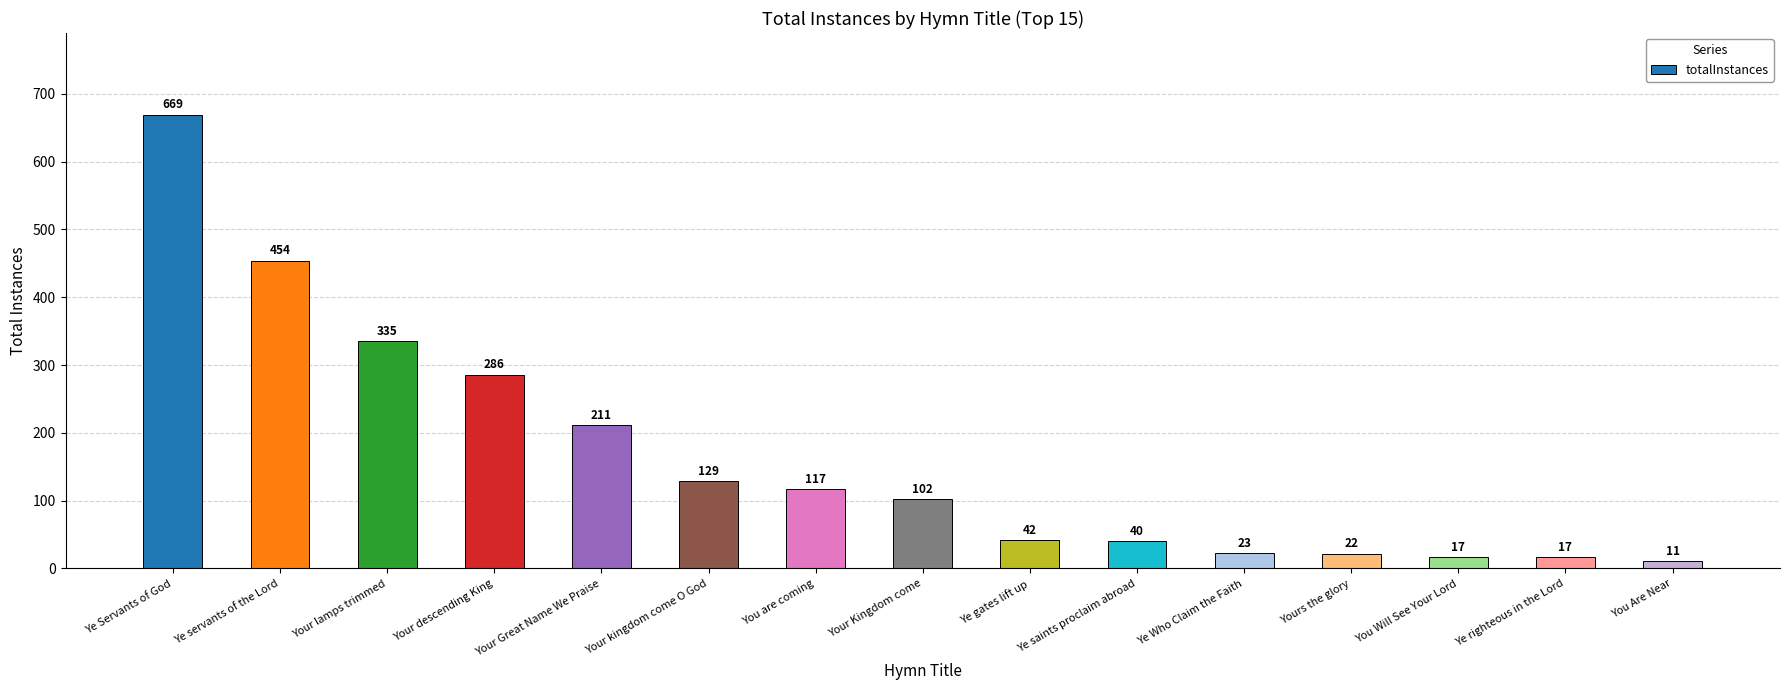

What is the difference between the maximum and minimum values?

658